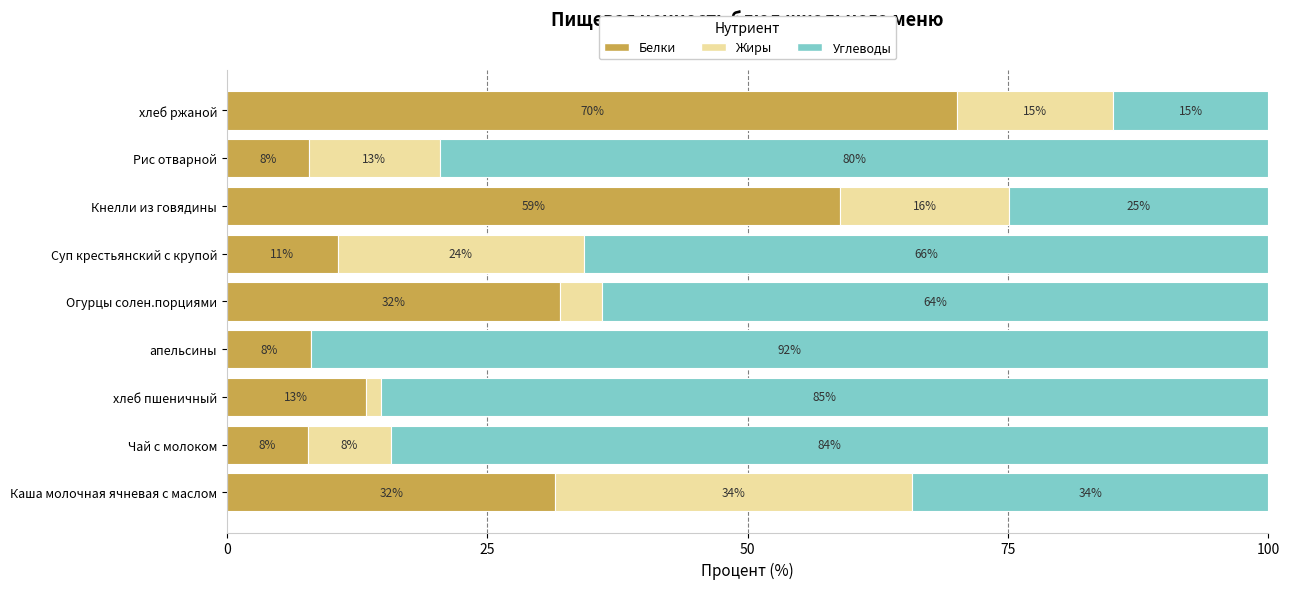

Count the number of categories in the chart.

9